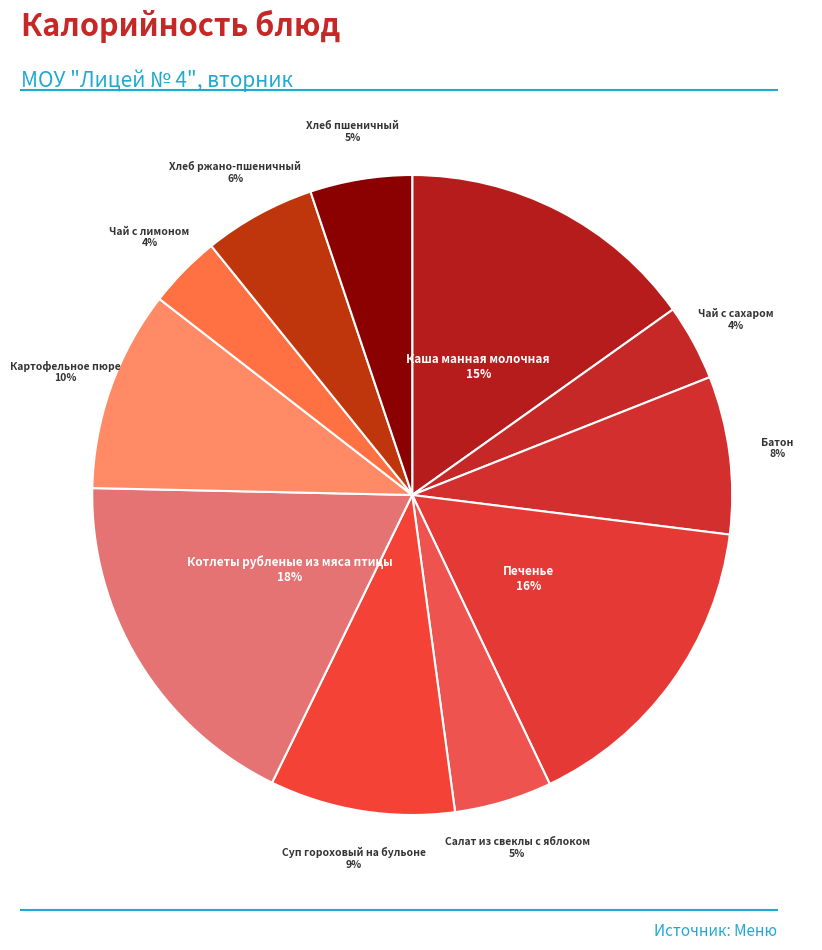

Which has a higher value, Салат из свеклы с яблоком or Чай с сахаром?

Салат из свеклы с яблоком